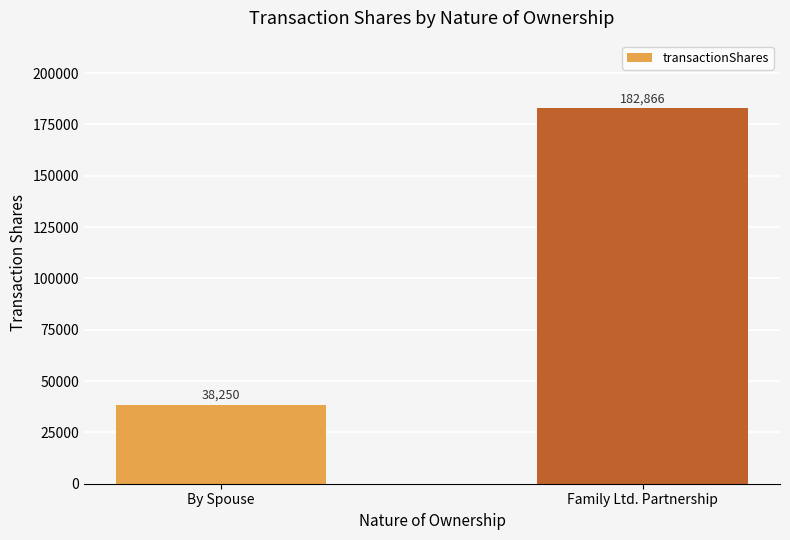

At which category does the chart reach its minimum across all series?

By Spouse